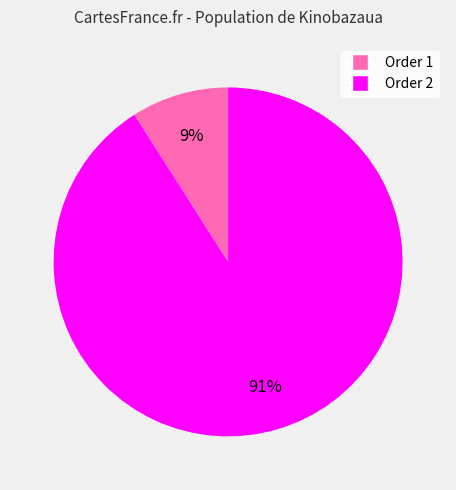

To the nearest percent, what is the average slice percentage?

50%